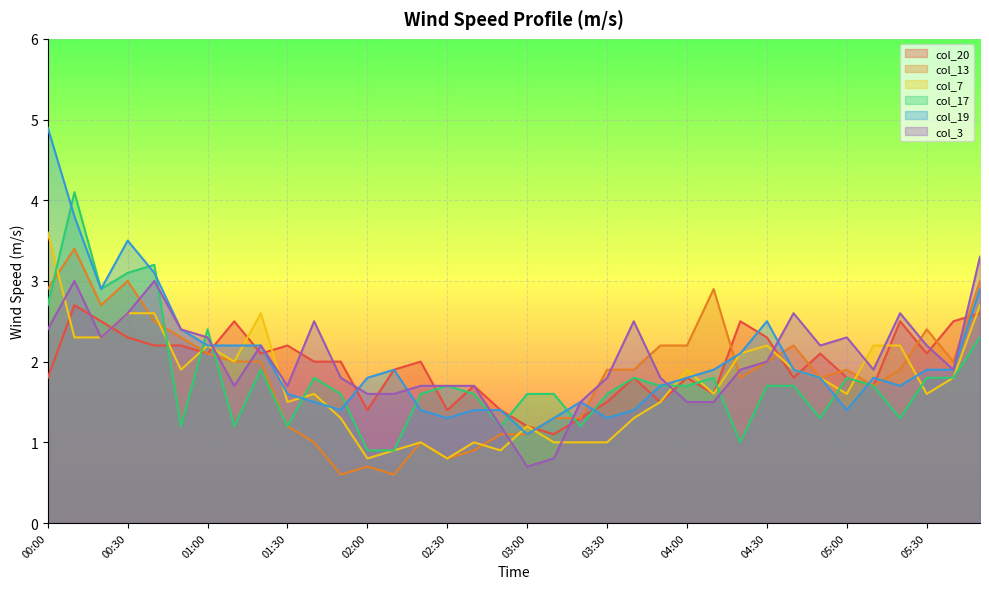

Rank the series by their maximum value, from lowest to highest.

col_20, col_3, col_13, col_7, col_17, col_19